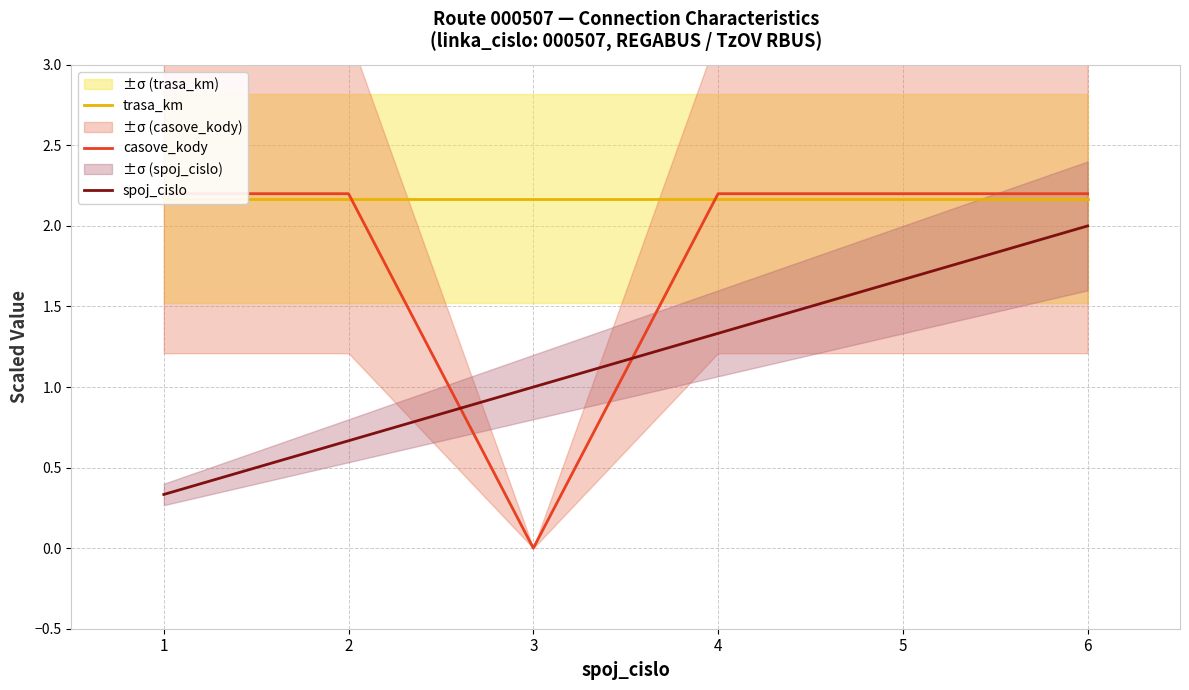

Where does the spoj_cislo series first go above 1?

4